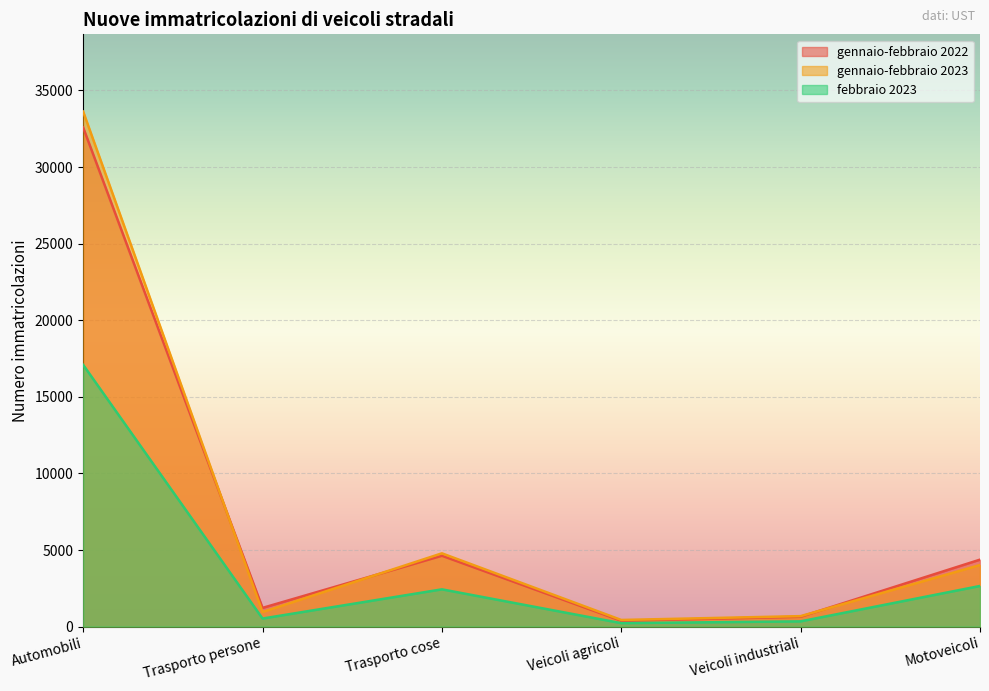

After their last crossing, which series has the higher values: gennaio-febbraio 2023 or gennaio-febbraio 2022?

gennaio-febbraio 2022